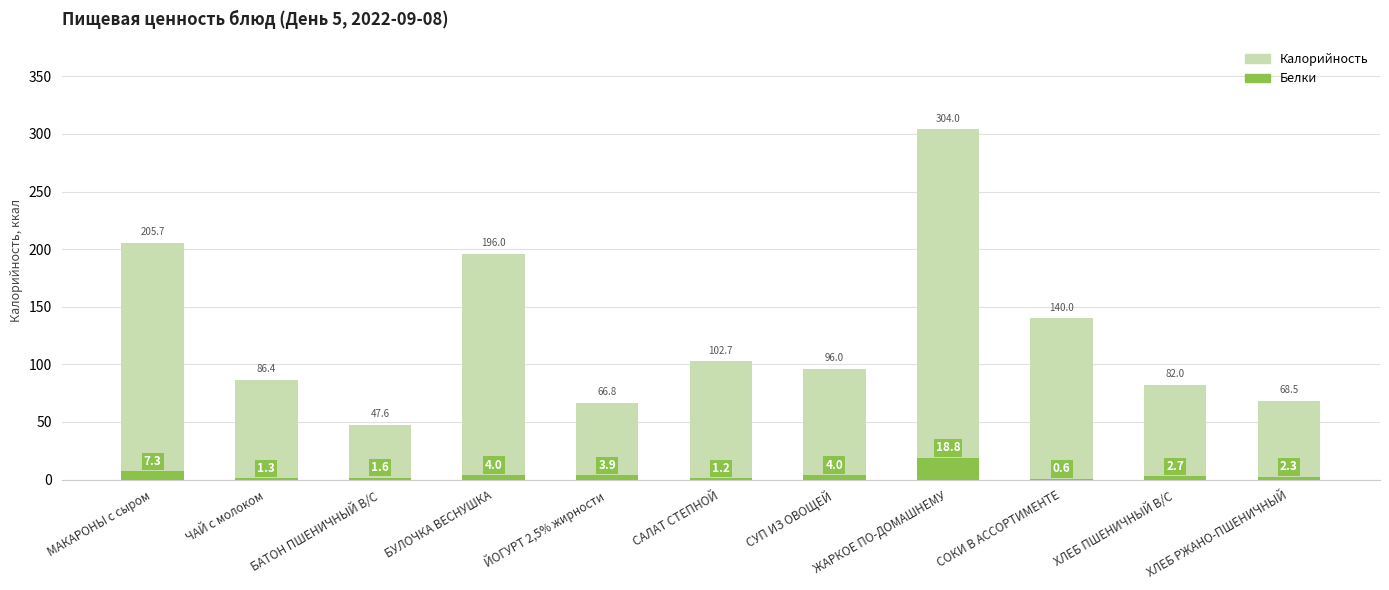

How many categories are shown in the chart?

11